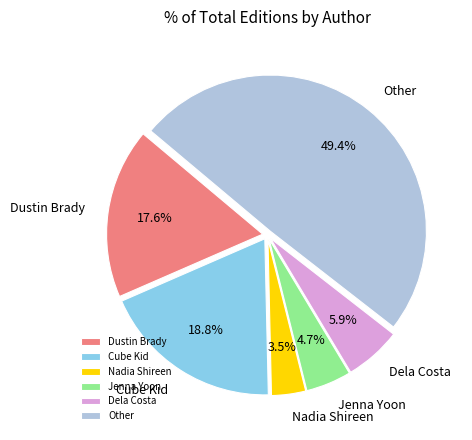

What percentage do Nadia Shireen and Jenna Yoon together represent?

8.2%